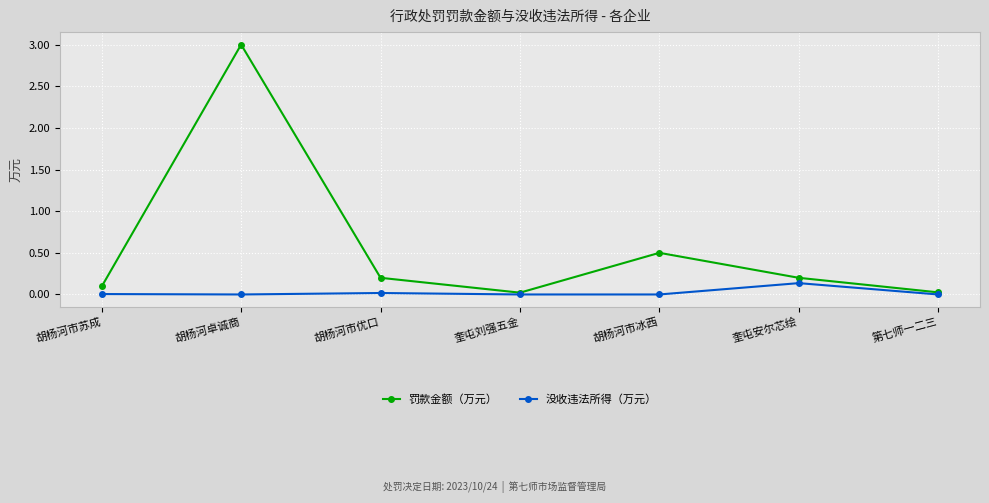

Count the number of data series in this chart.

2